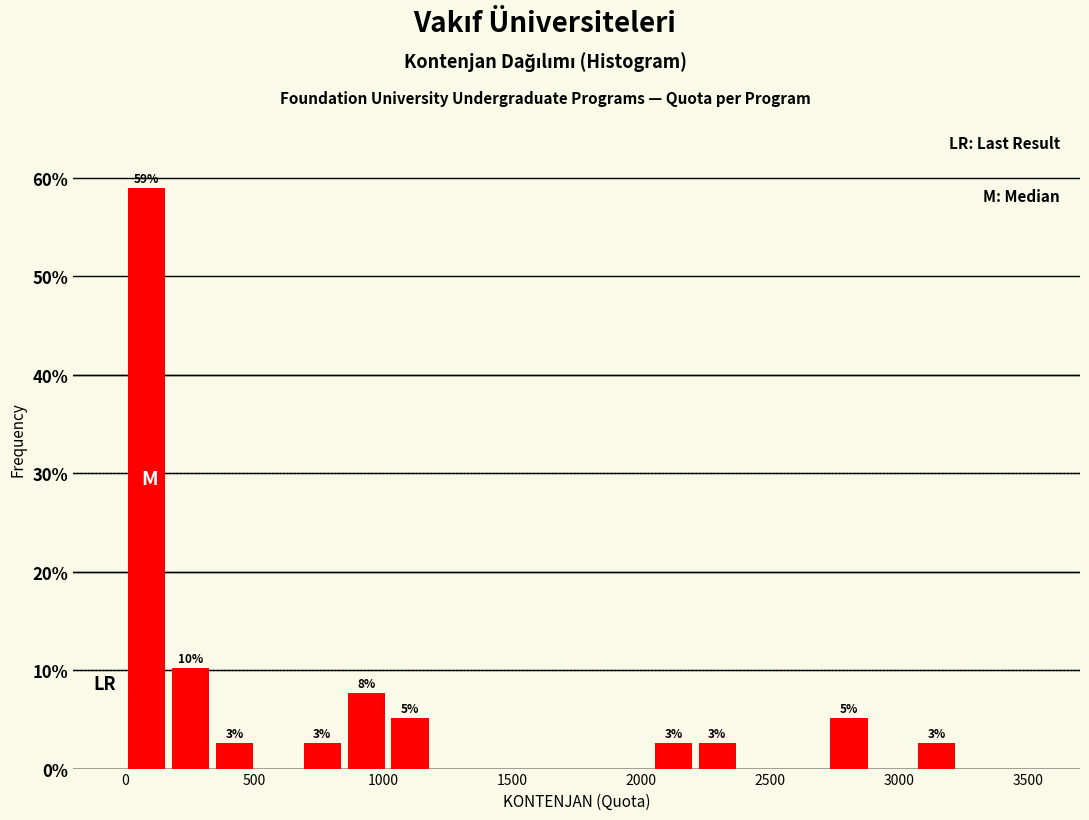

Read against the x-axis, roughly where is the centre of the tallest bar?

100